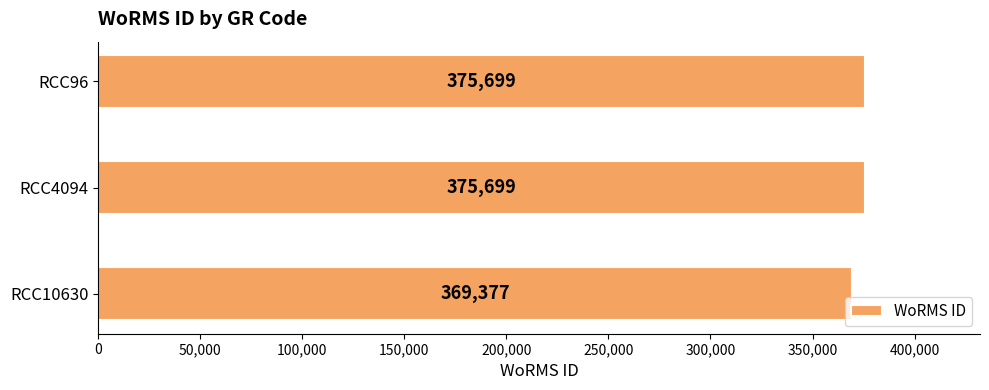

The value at RCC96 is 166195. True or false?

False